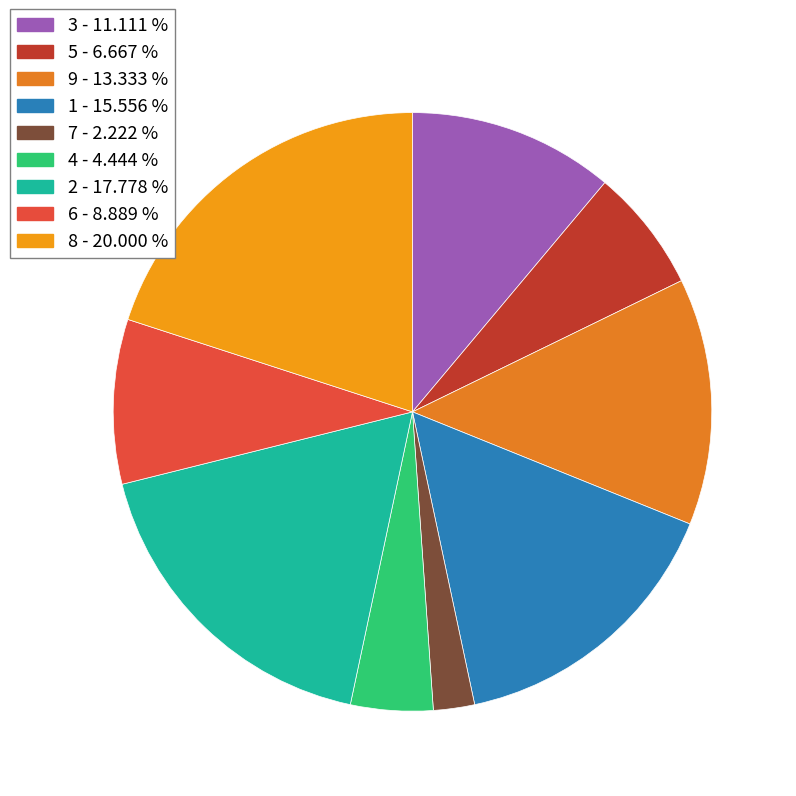

How many segments does this pie chart have?

9